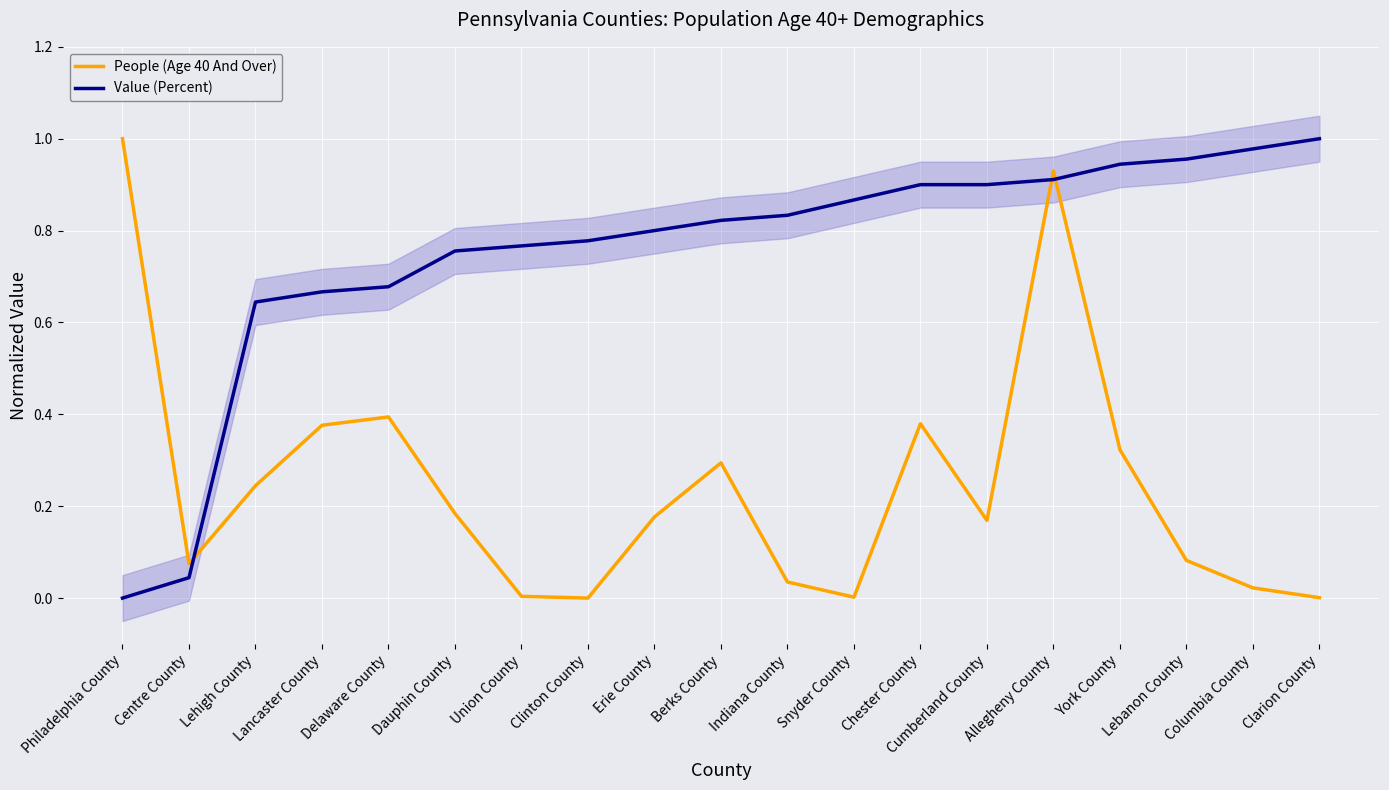

Reading left to right, transcribe all the data shown in this chart.

People (Age 40 And Over): Philadelphia County=1.0	Centre County=0.1	Lehigh County=0.2	Lancaster County=0.4	Delaware County=0.4	Dauphin County=0.2	Union County=0.0	Clinton County=0.0	Erie County=0.2	Berks County=0.3	Indiana County=0.0	Snyder County=0.0	Chester County=0.4	Cumberland County=0.2	Allegheny County=0.9	York County=0.3	Lebanon County=0.1	Columbia County=0.0	Clarion County=0.0
Value (Percent): Philadelphia County=0.0	Centre County=0.0	Lehigh County=0.6	Lancaster County=0.7	Delaware County=0.7	Dauphin County=0.8	Union County=0.8	Clinton County=0.8	Erie County=0.8	Berks County=0.8	Indiana County=0.8	Snyder County=0.9	Chester County=0.9	Cumberland County=0.9	Allegheny County=0.9	York County=0.9	Lebanon County=1.0	Columbia County=1.0	Clarion County=1.0